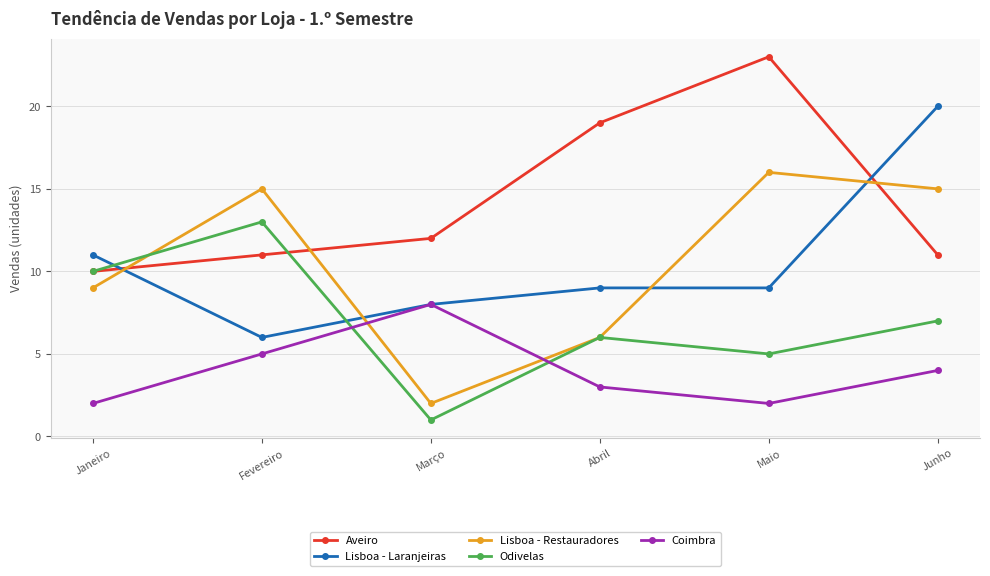

What is the label of the 3rd point from the right?

Abril